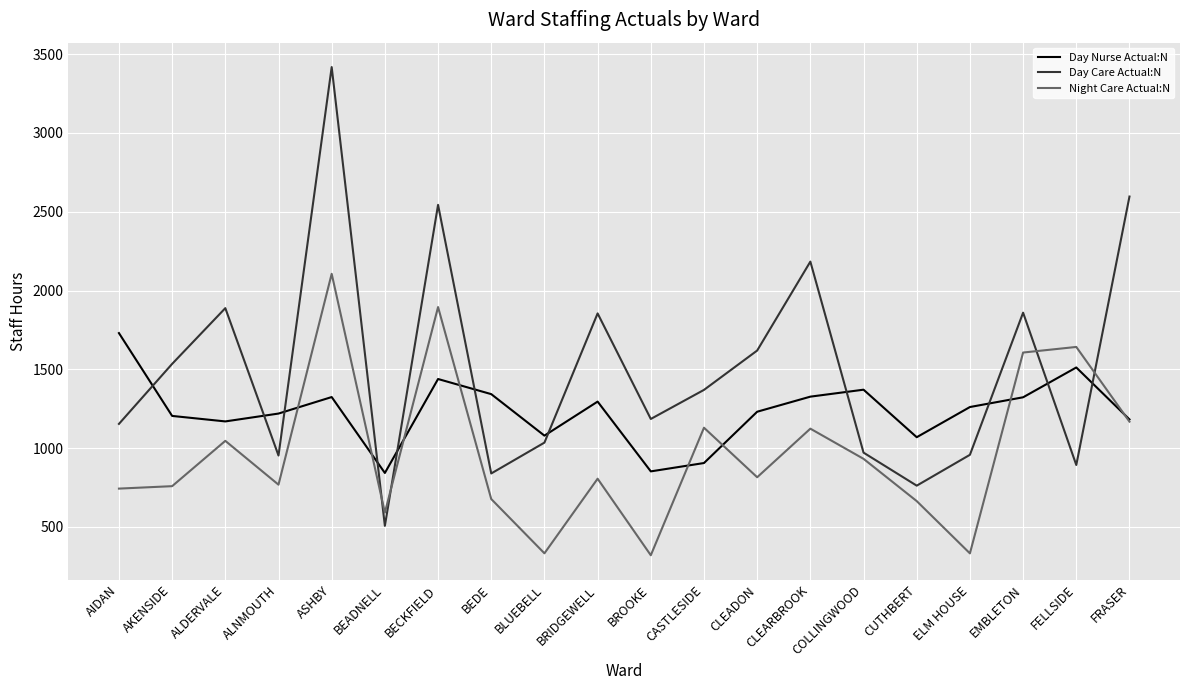

What is the sum of the Day Nurse Actual:N values at CASTLESIDE and BEADNELL?

1747.7